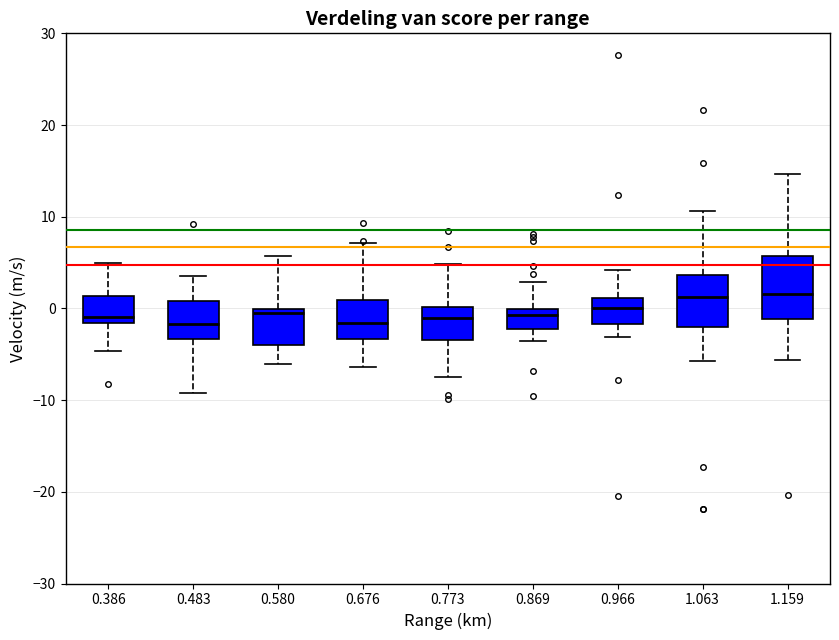

Reading left to right, transcribe this box plot: for each box, give where its median line is, the range the box spans, and where its two whiskers end, as read against the y-axis. The values are not printed on the chart, so give them approximately, as read against the axis.

0.386: median -1, box -2 to 1, whiskers -5 to 5
0.483: median -2, box -3 to 1, whiskers -9 to 4
0.580: median 0 (just below the box's upper edge), box -4 to 0, whiskers -6 to 6
0.676: median -2, box -3 to 1, whiskers -6 to 7
0.773: median -1, box -3 to 0, whiskers -7 to 5
0.869: median -1, box -2 to 0, whiskers -4 to 3
0.966: median 0, box -2 to 1, whiskers -3 to 4
1.063: median 1, box -2 to 4, whiskers -6 to 11
1.159: median 2, box -1 to 6, whiskers -6 to 15